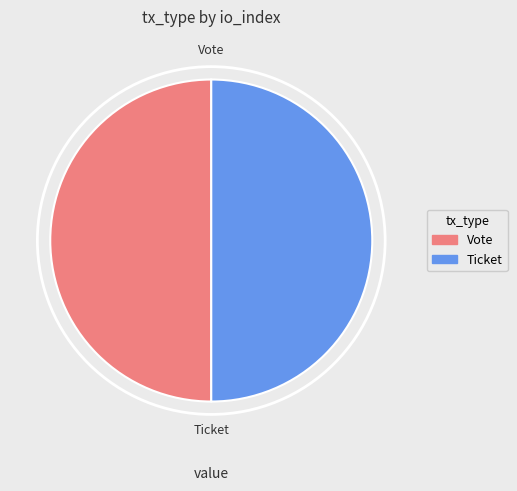

Combined, do Vote and Ticket account for over 50%?

Yes